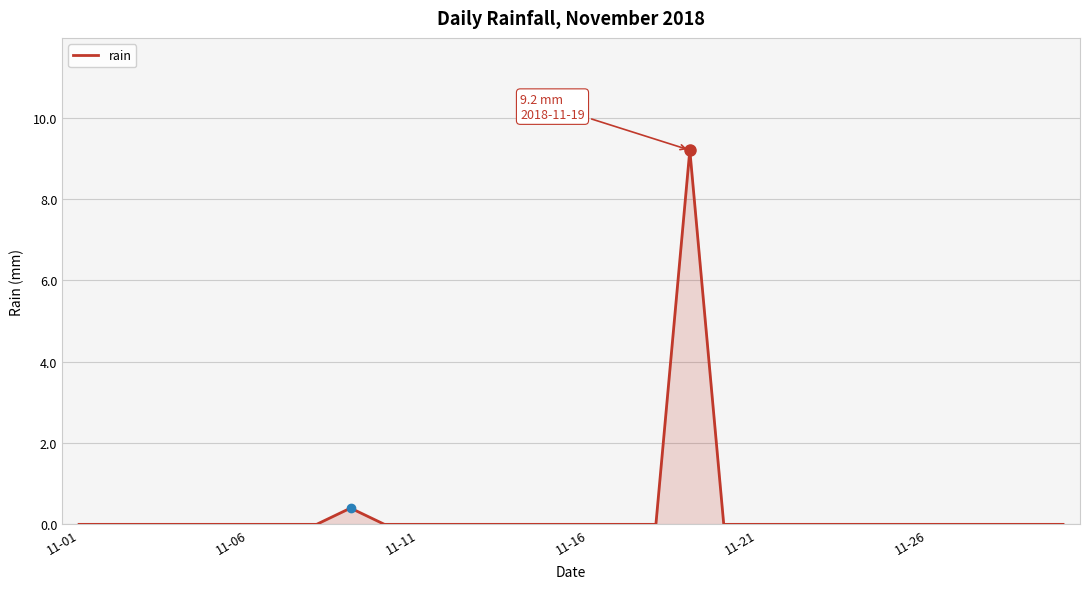

What is the maximum value shown in the chart?

9.2